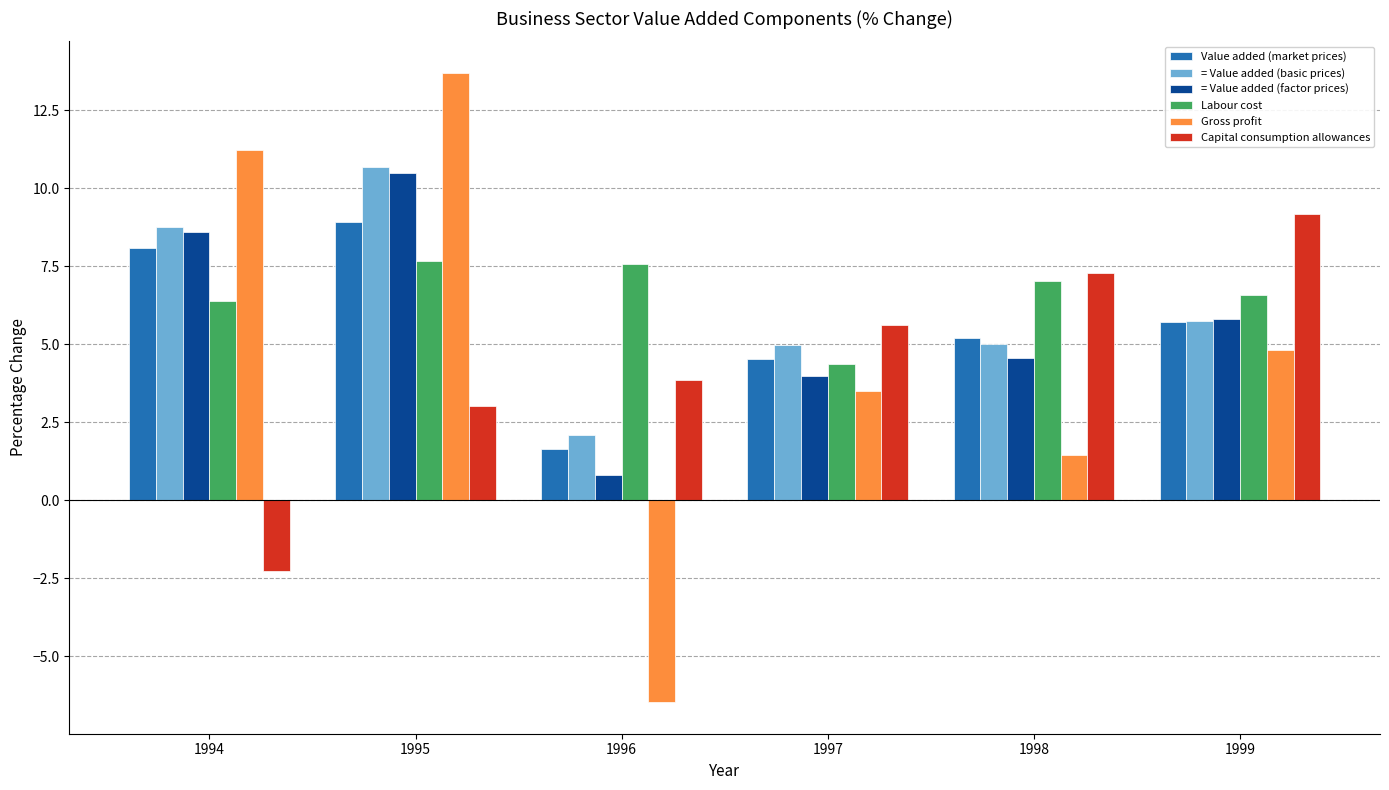

Which series has the widest spread of values?

Gross profit